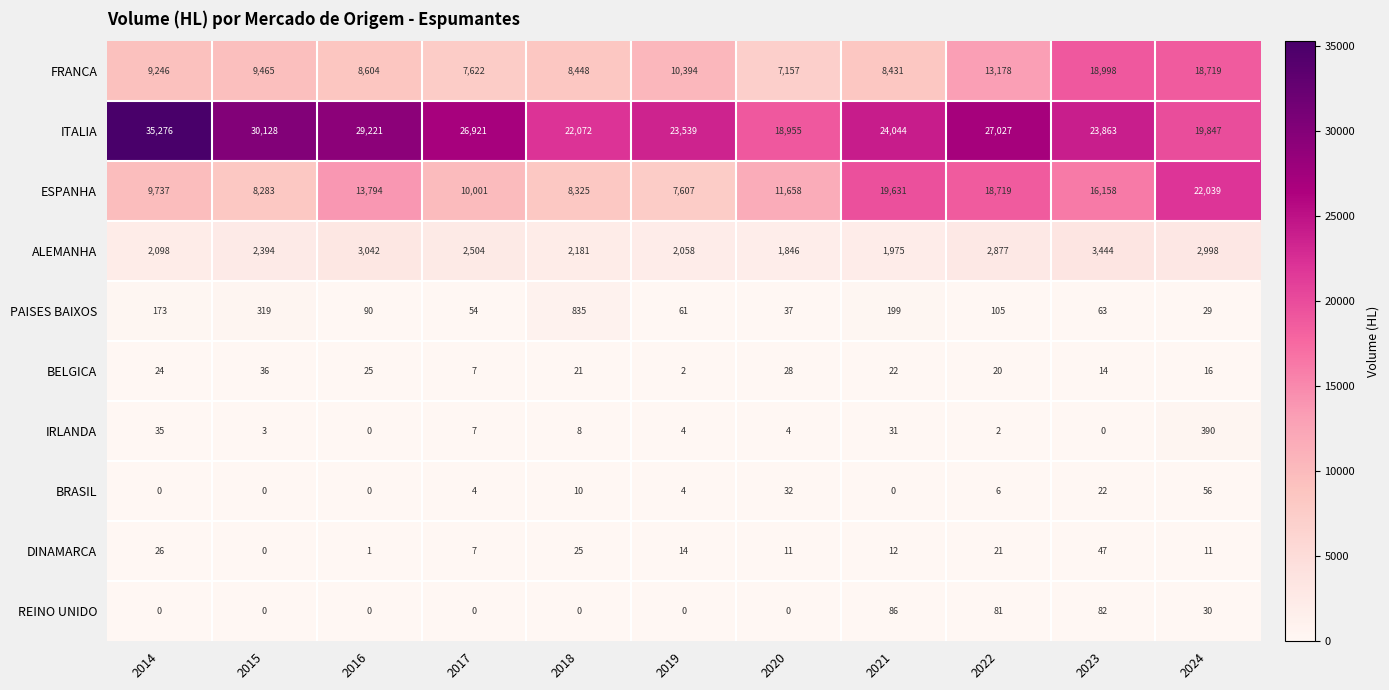

What is the average value of the BRASIL series?

12